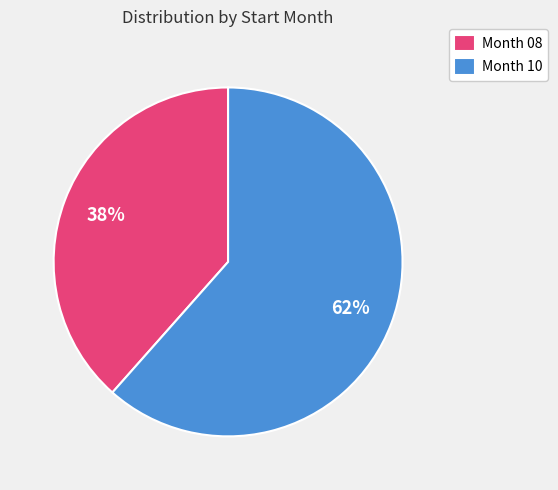

How many slices are in this pie chart?

2